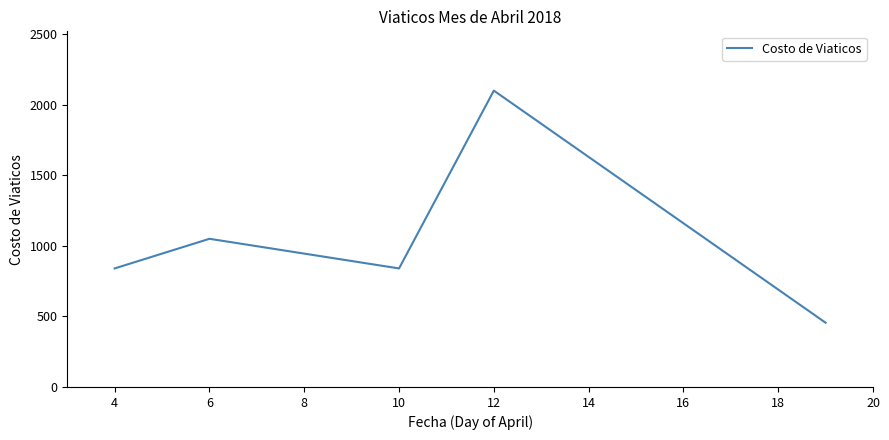

What is the minimum value shown in the chart?

455.2